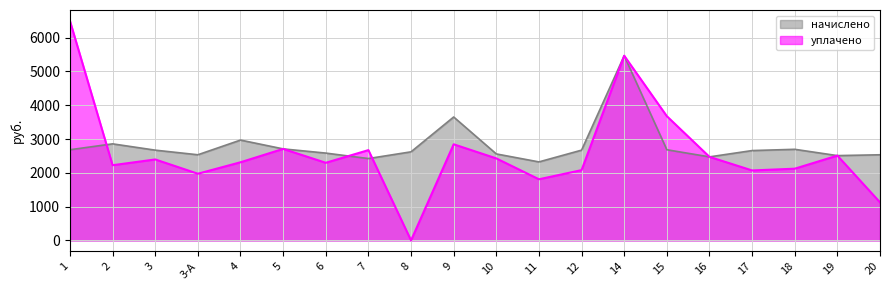

The value of уплачено at 14 is 1397.3. True or false?

False